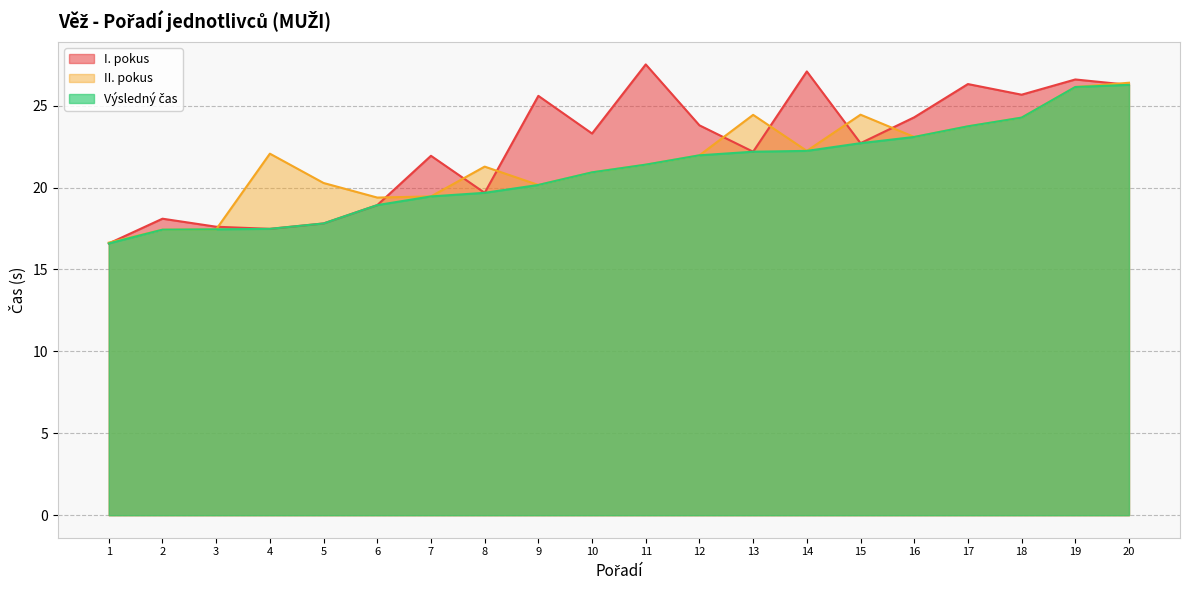

The I. pokus series shows 25.7 at 18. True or false?

True